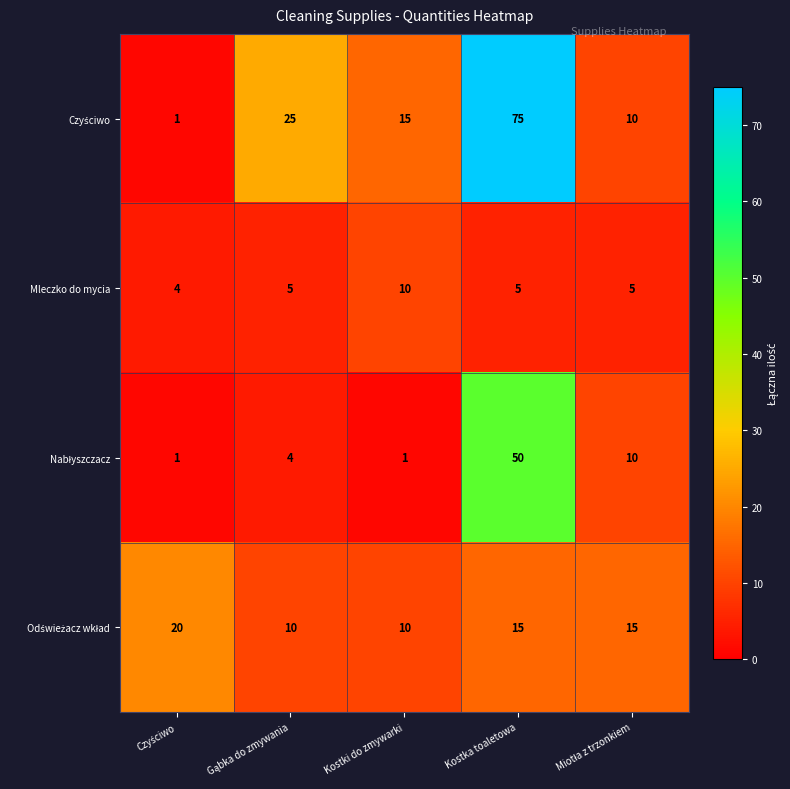

Which label corresponds to the largest value in the chart?

Kostka toaletowa